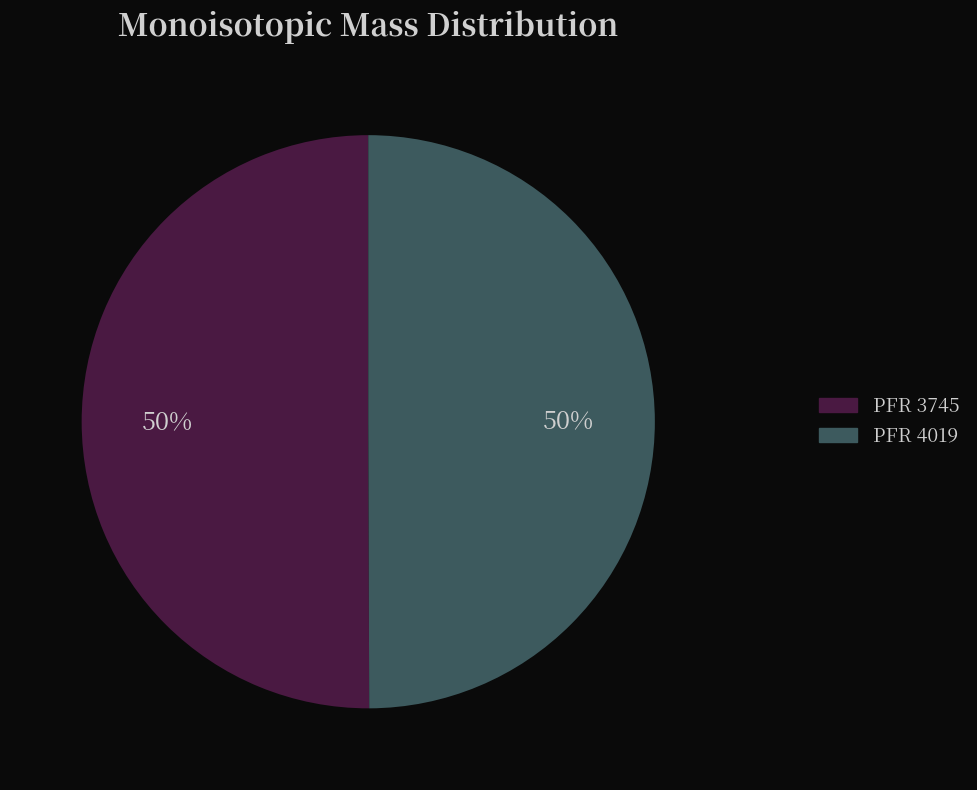

To the nearest percent, what is the average slice percentage?

50%